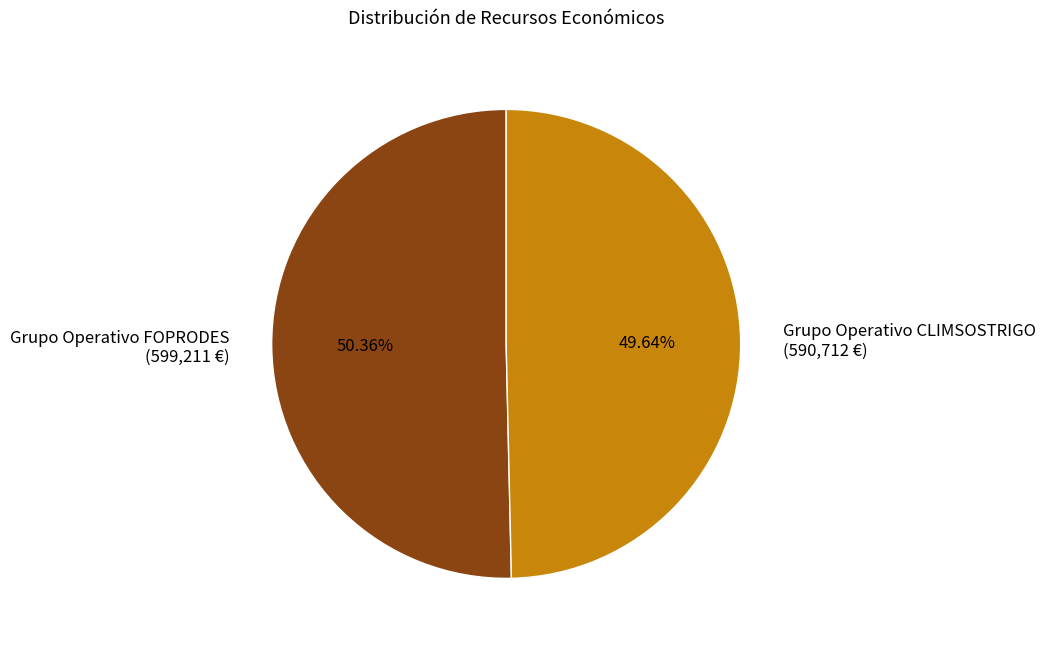

What is the largest slice in the pie chart?

Grupo Operativo FOPRODES (599,211 €)